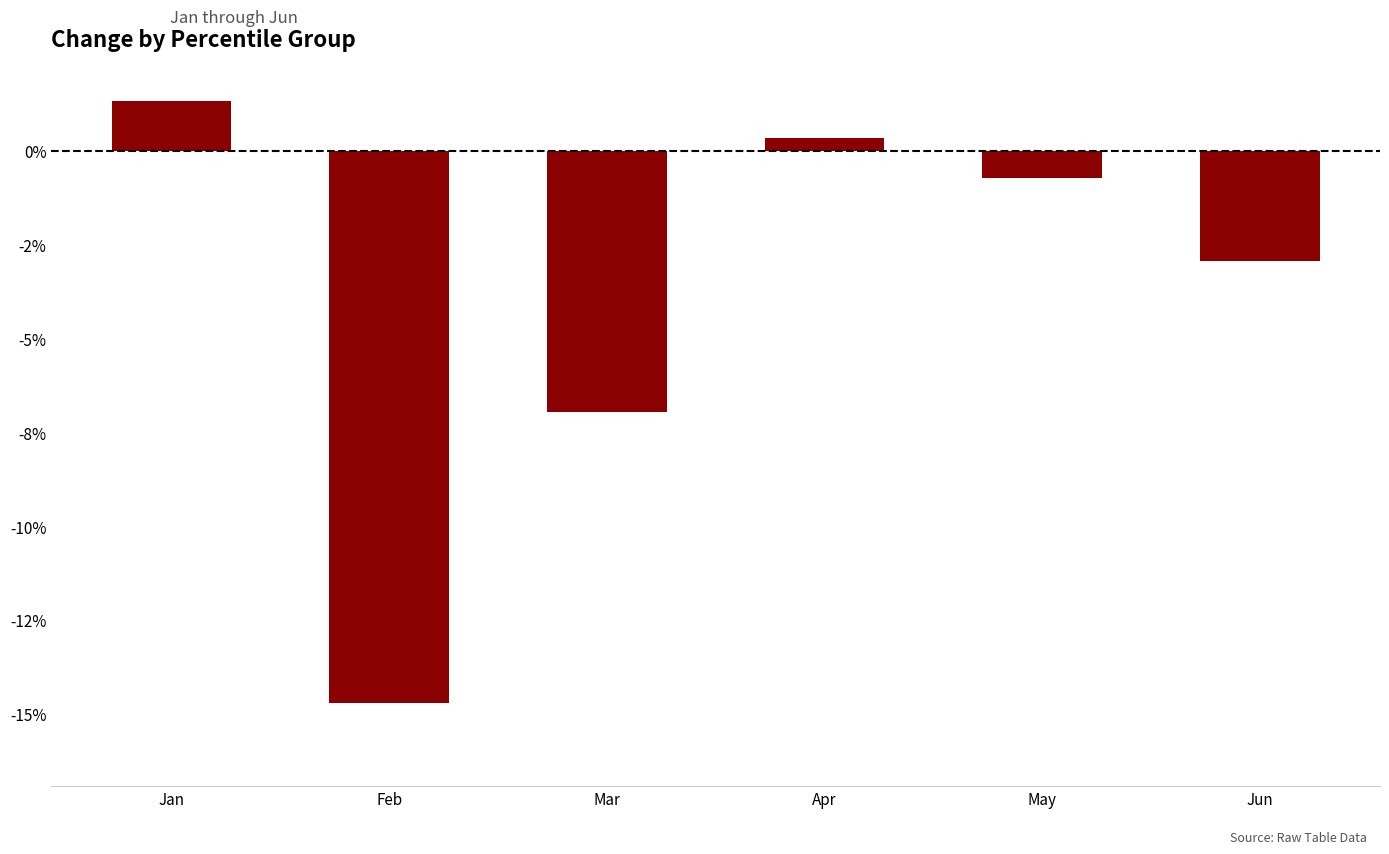

What is the value of the 2nd bar from the left?

-0.1